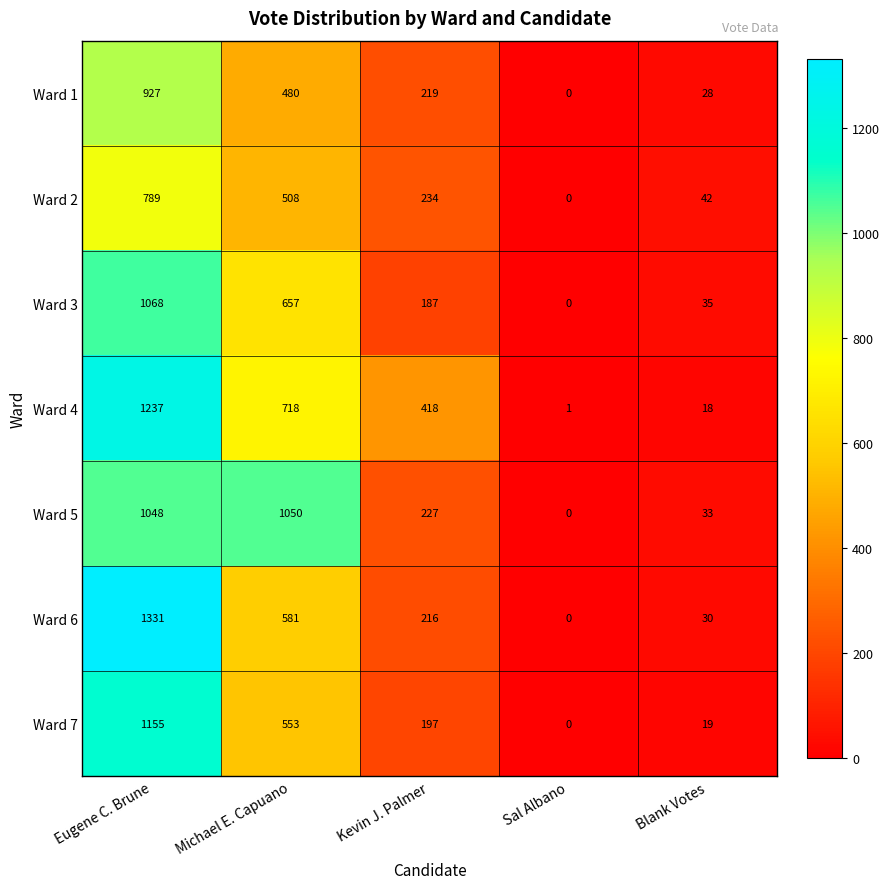

Between Eugene C. Brune and Sal Albano, which series saw the biggest shift?

Ward 6